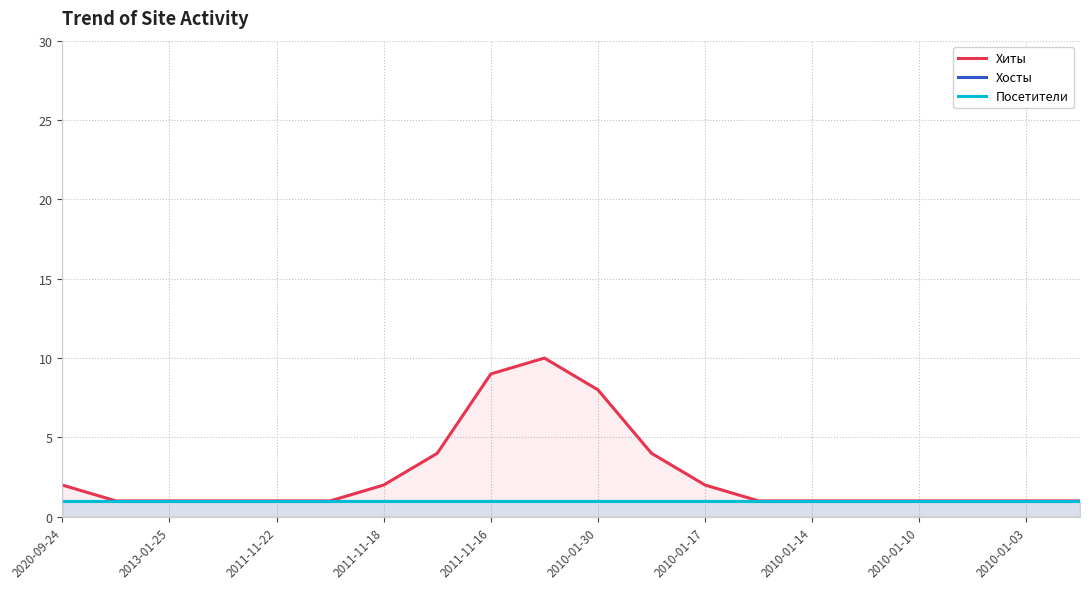

True or false: Хиты has a value of 2 at 2011-11-18.

True